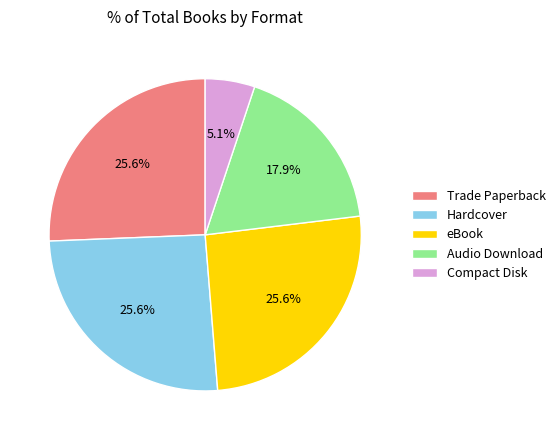

Which slice is the smallest?

Compact Disk